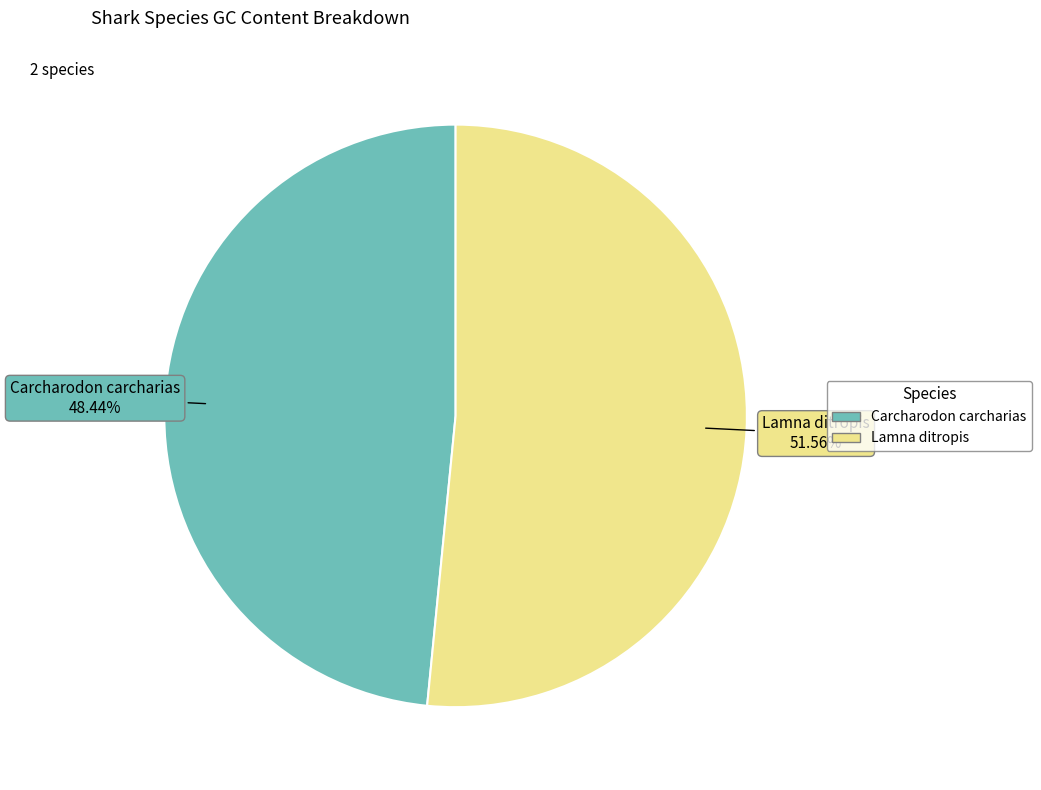

Count the number of slices in the pie.

2